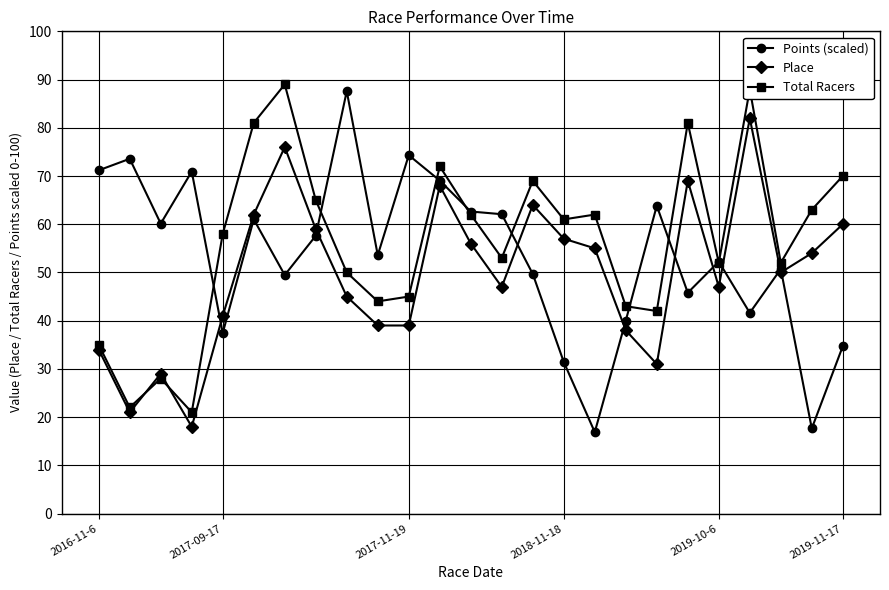

True or false: Place has more than 1 points higher than both neighbors.

True